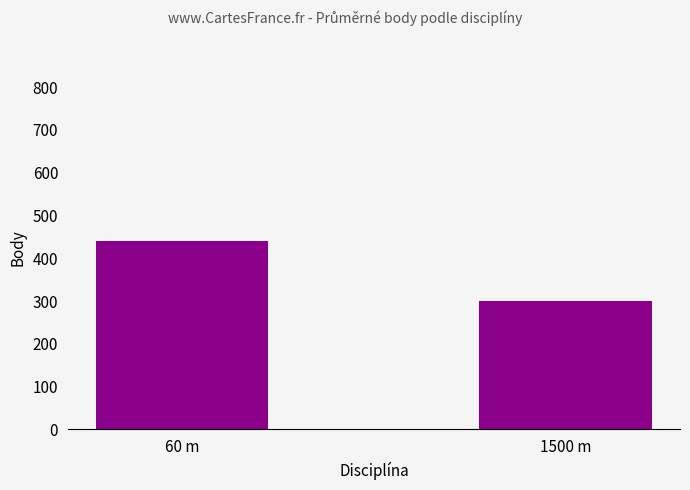

What is the difference between the values at 60 m and 1500 m?

142